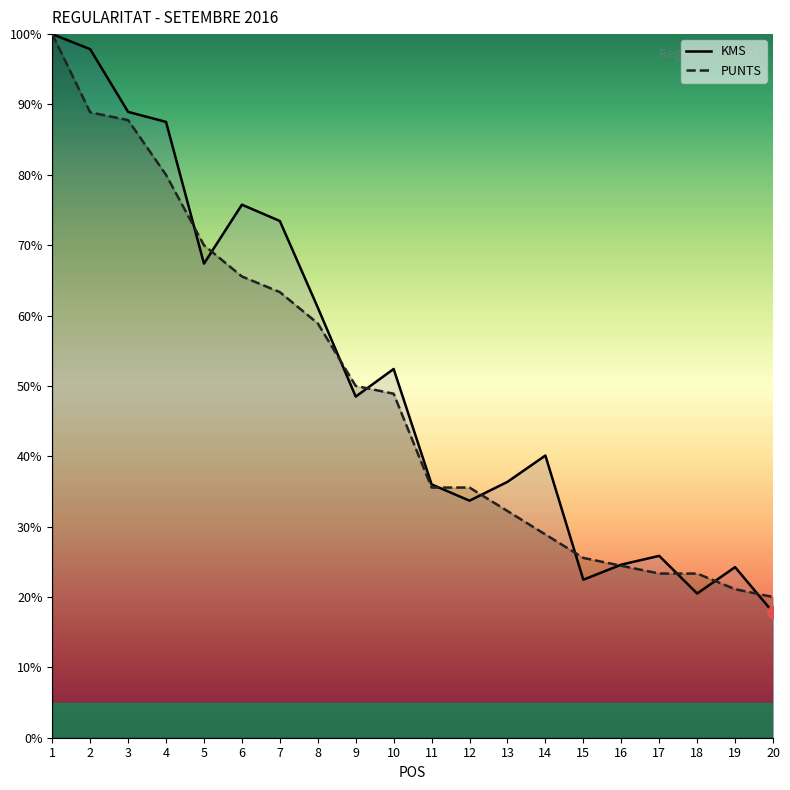

What are all the series names shown in the legend?

KMS, PUNTS